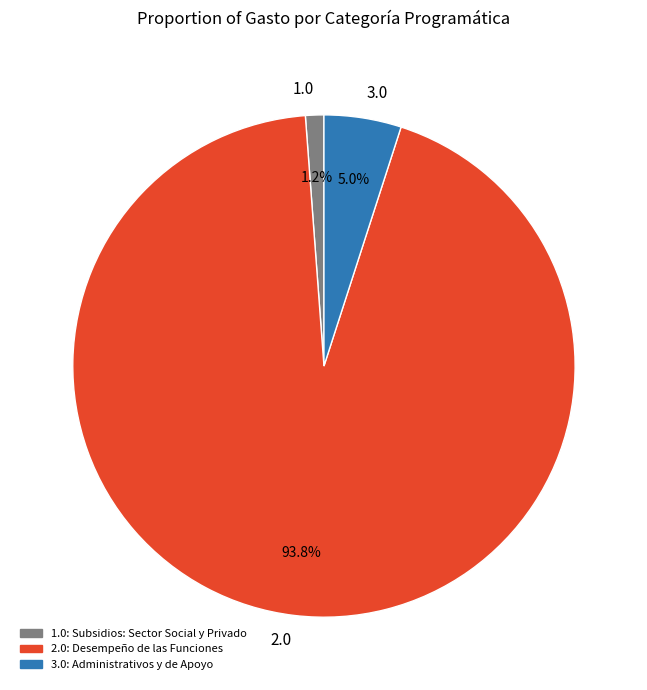

Which category accounts for the majority?

2.0